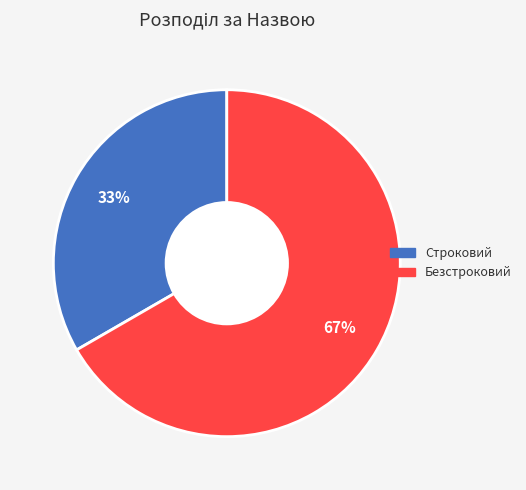

Do Безстроковий and Строковий together represent more than half of the pie?

Yes